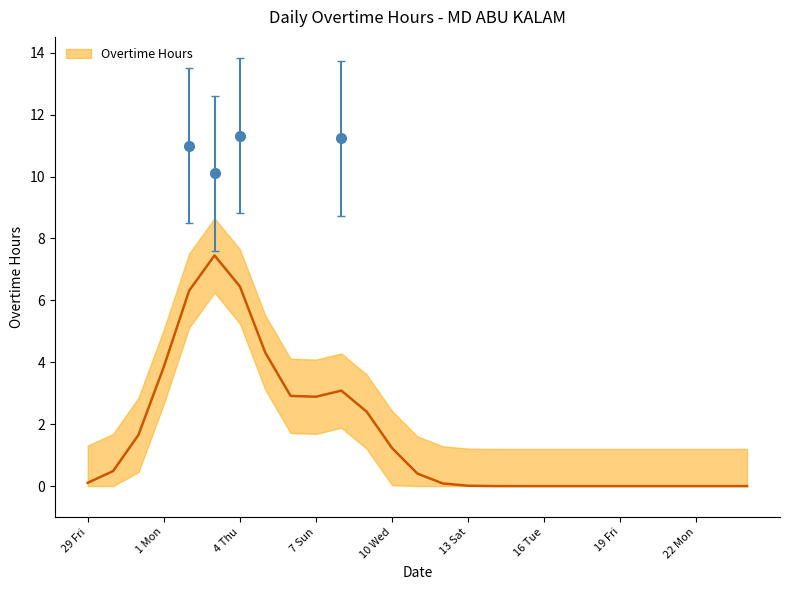

True or false: the data has more than 1 interior local peaks.

True